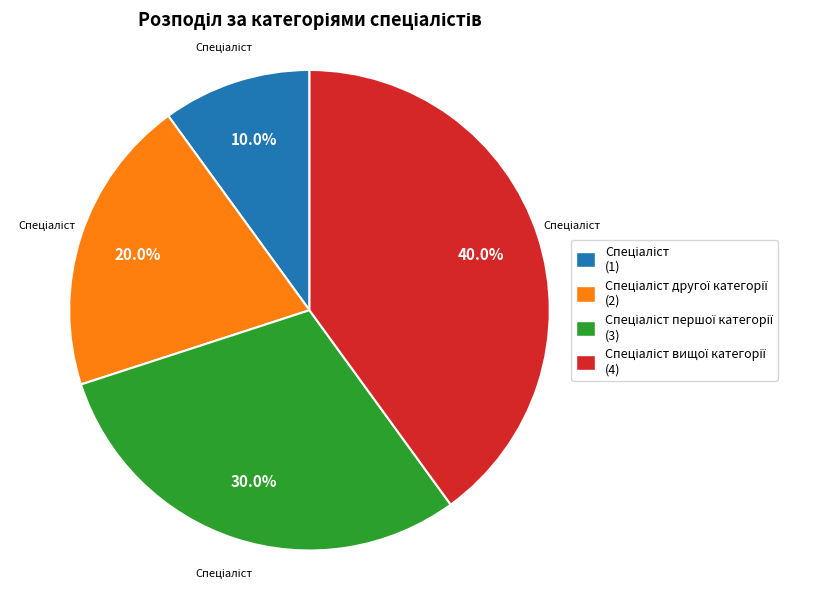

Does any single category account for the majority?

No